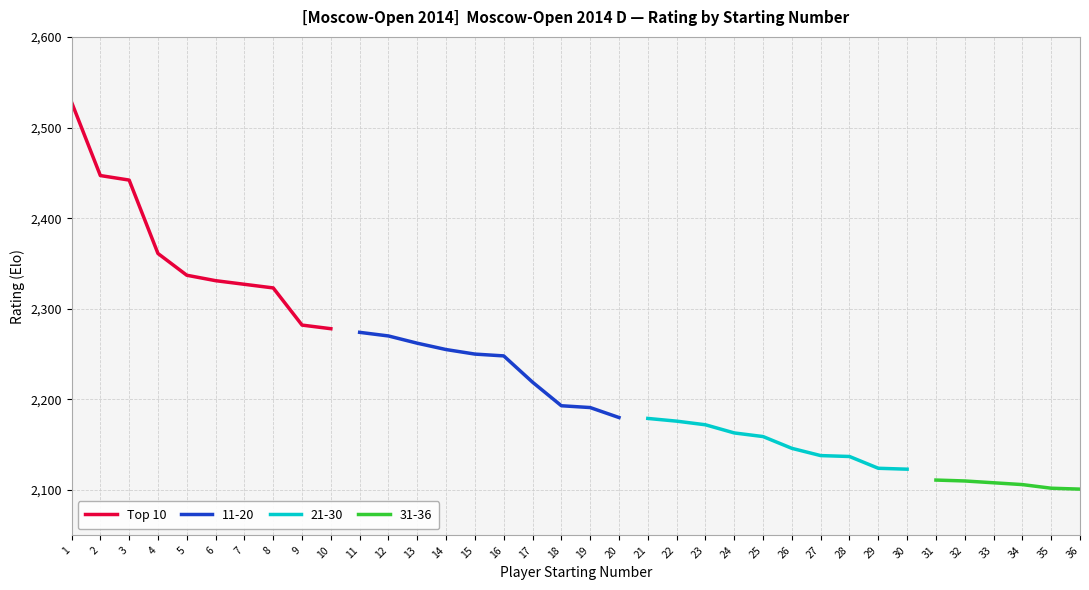

What is the approximate value at 4, to the nearest 10?

2360